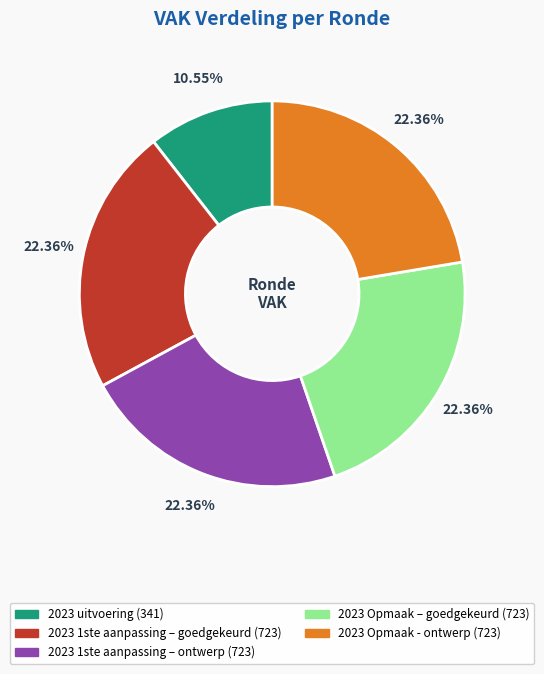

Do 2023 Opmaak - ontwerp (723) and 2023 uitvoering (341) together represent more than half of the pie?

No